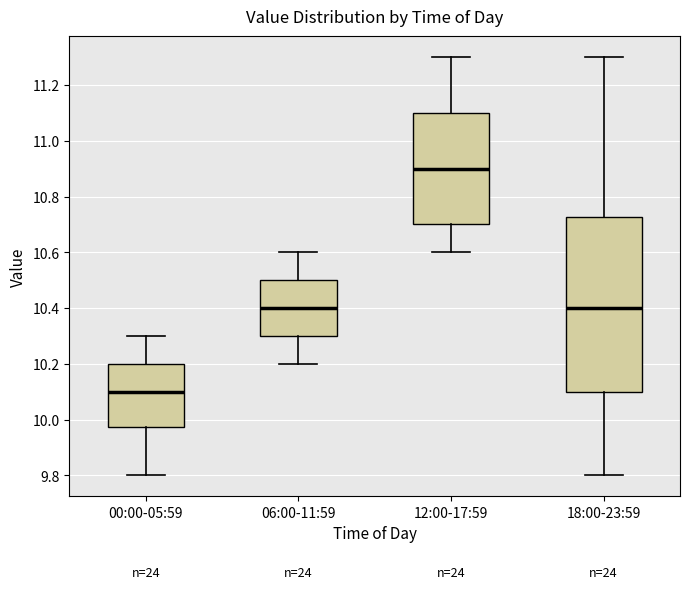

Which box is the tallest, from its lower edge to its upper edge?

18:00-23:59